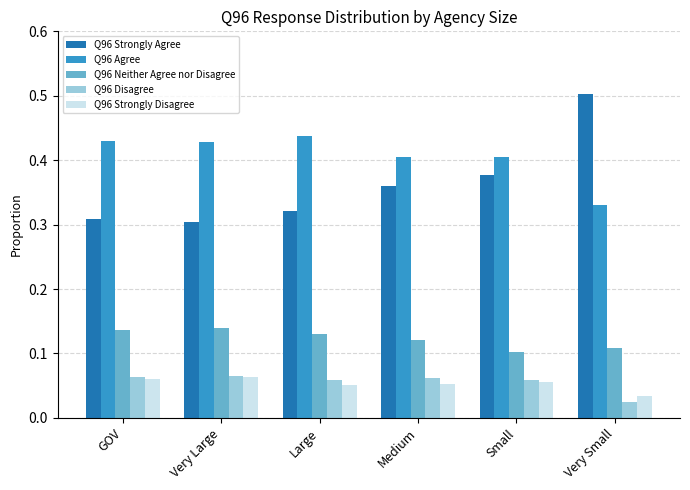

At which category does the chart reach its peak across all series?

Very Small